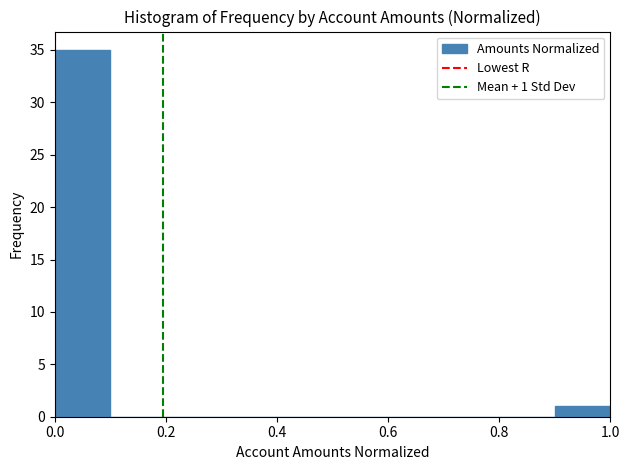

Over which range of the x-axis is the bar tallest?

0.0 to 0.1